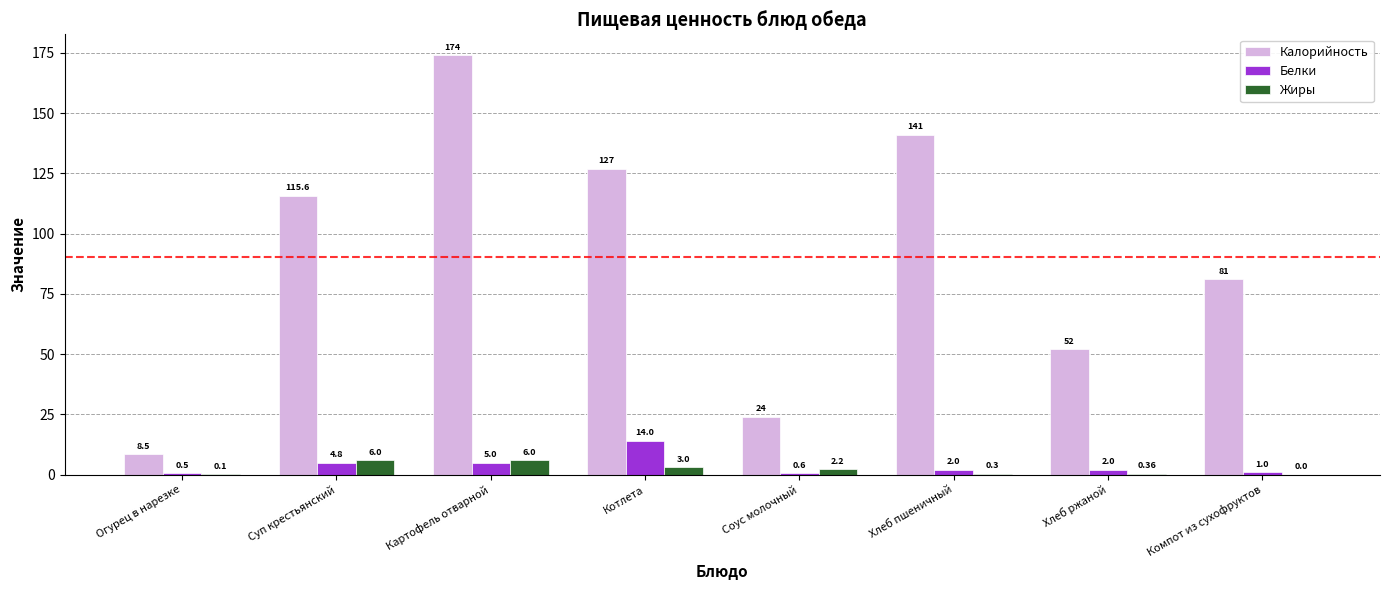

What are all the series names shown in the legend?

Калорийность, Белки, Жиры